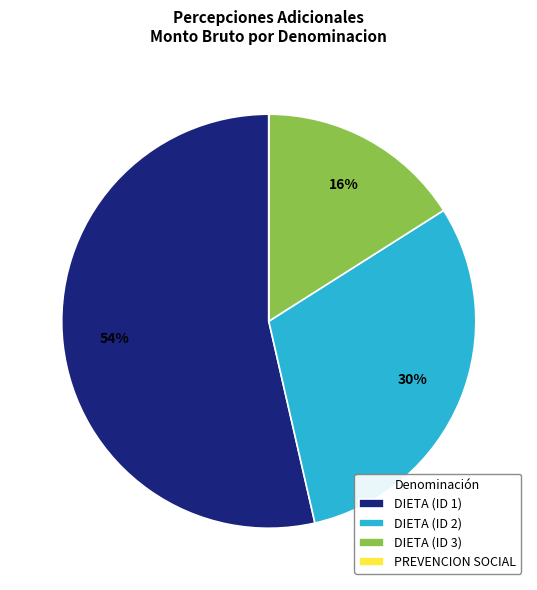

Which slice is the largest?

DIETA (ID 1)